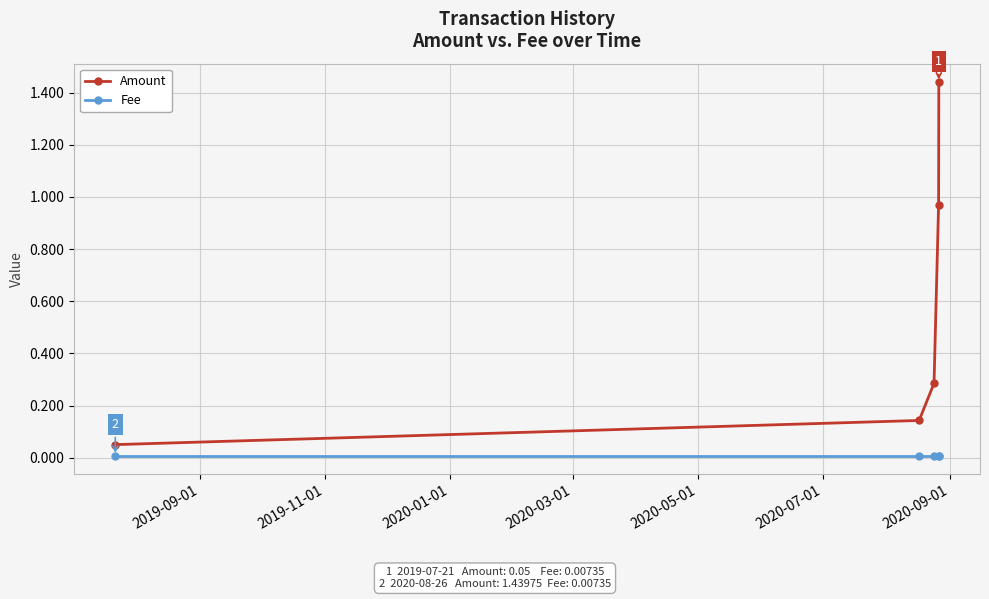

Which series has the largest total across all categories?

Amount